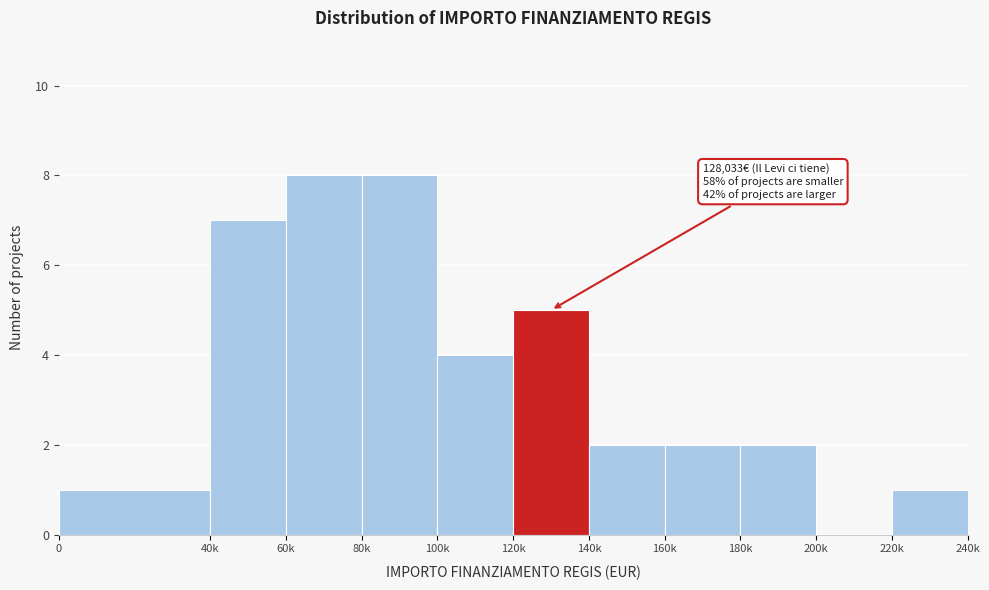

Reading left to right, list all the values displayed in this chart.

0=1	40k=7	60k=8	80k=8	100k=4	120k=5	140k=2	160k=2	180k=2	200k=0	220k=1